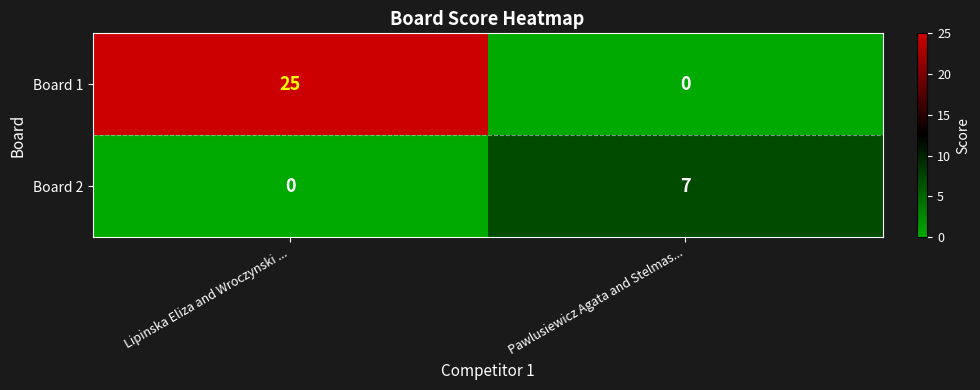

What is the spread (max minus min) of values at Lipinska Eliza and Wroczynski ...?

25